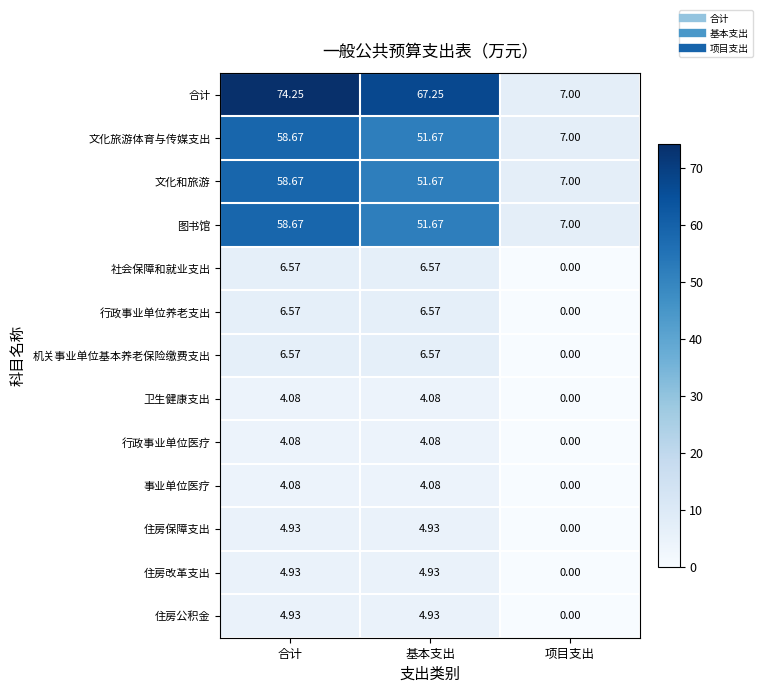

At which category does the chart reach its peak across all series?

合计